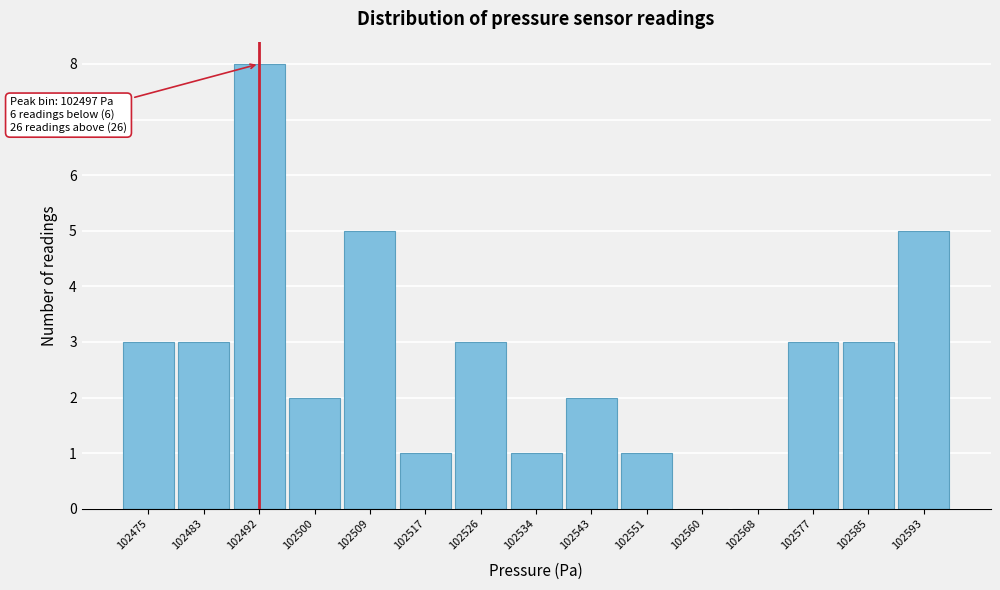

Reading right to left, extract all data points from this chart.

102593=5	102585=3	102577=3	102568=0	102560=0	102551=1	102543=2	102534=1	102526=3	102517=1	102509=5	102500=2	102492=8	102483=3	102475=3